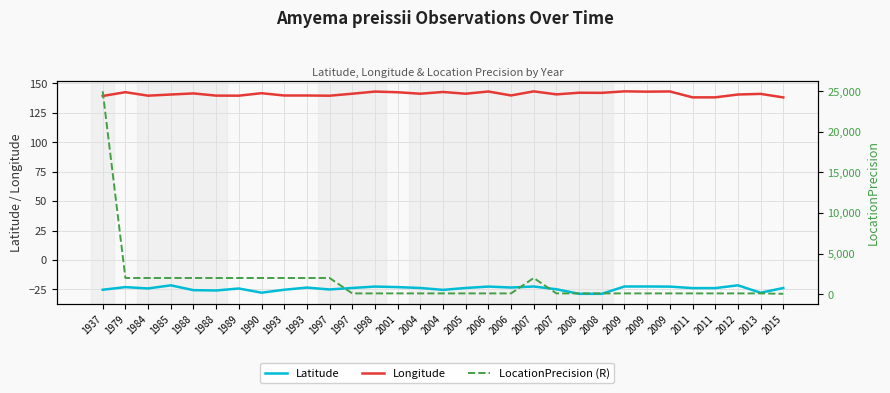

Rank the series by their maximum value, from highest to lowest.

LocationPrecision (R), Longitude, Latitude